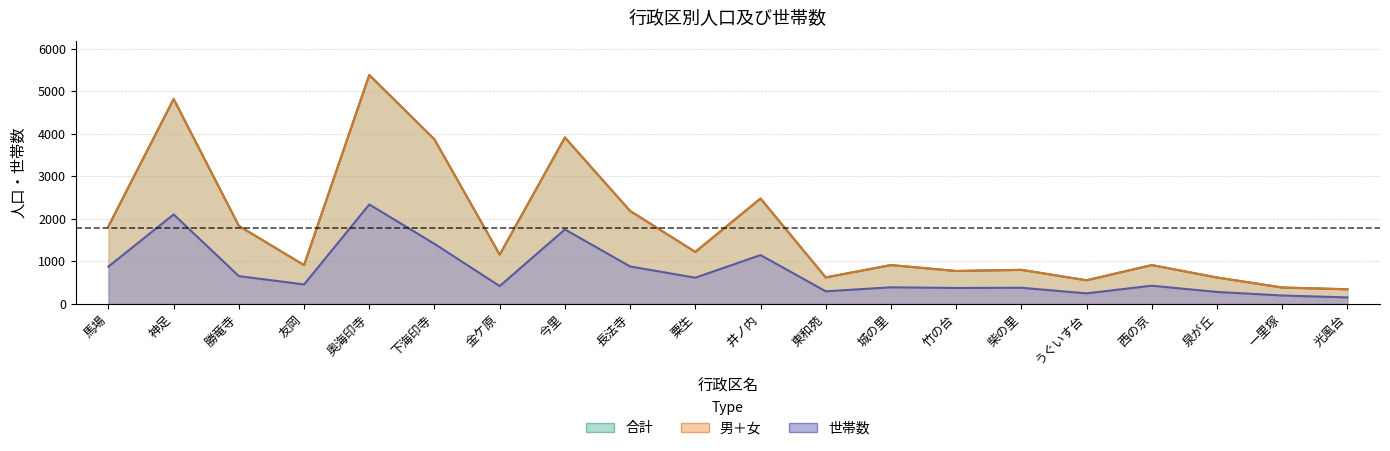

How many lines are shown in the chart?

3